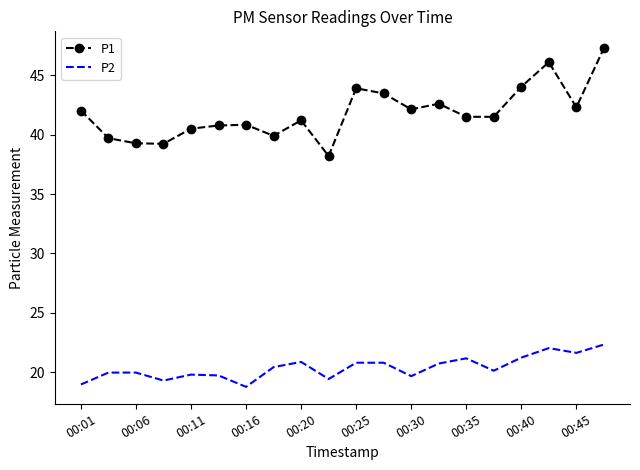

List the series in order of their overall mean, highest first.

P1, P2